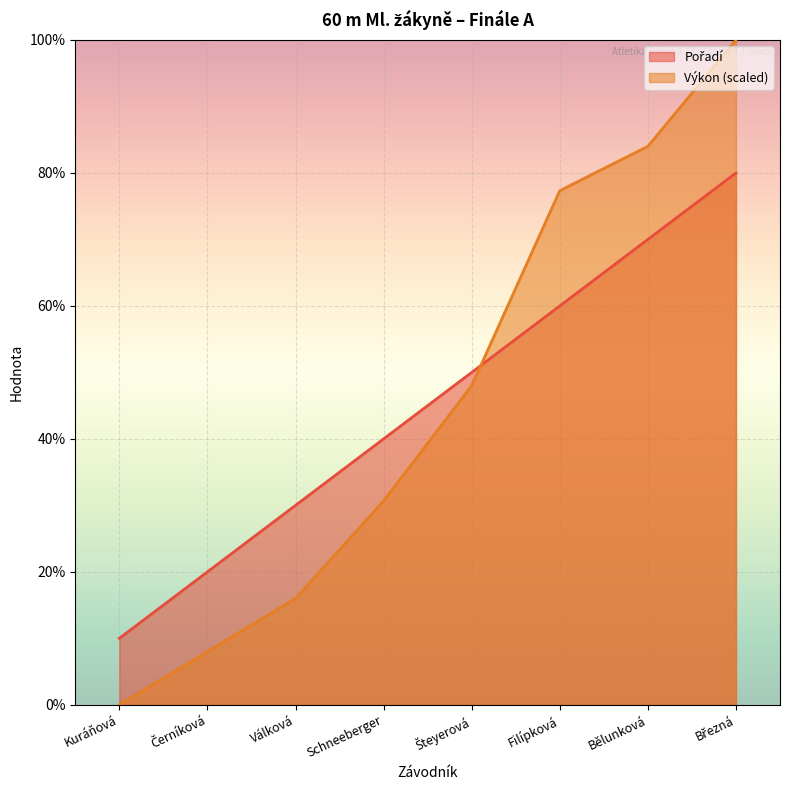

Which series has the largest total across all categories?

Výkon